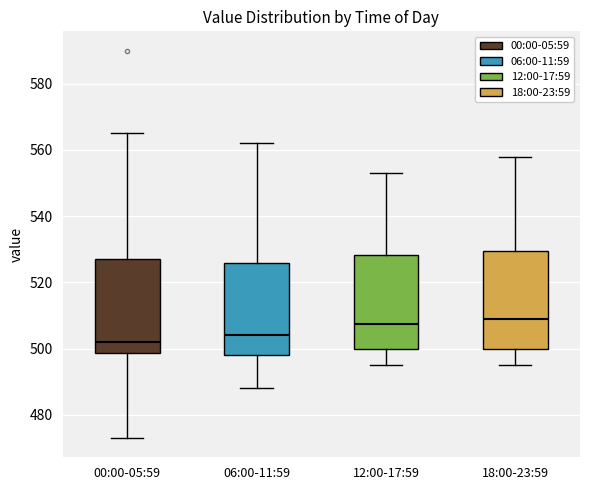

Where does the median line of the box for 12:00-17:59 sit on the y-axis? The values are not printed on the chart, so give them approximately, as read against the axis.

508